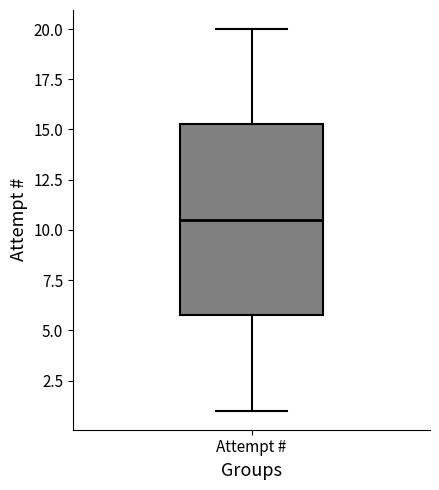

Read this box plot against the y-axis: the position of the median line, the range covered by the box, and the ends of both whiskers. The values are not printed on the chart, so give them approximately, as read against the axis.

median 10.5, box 6.0 to 15.5, whiskers 1.0 to 20.0